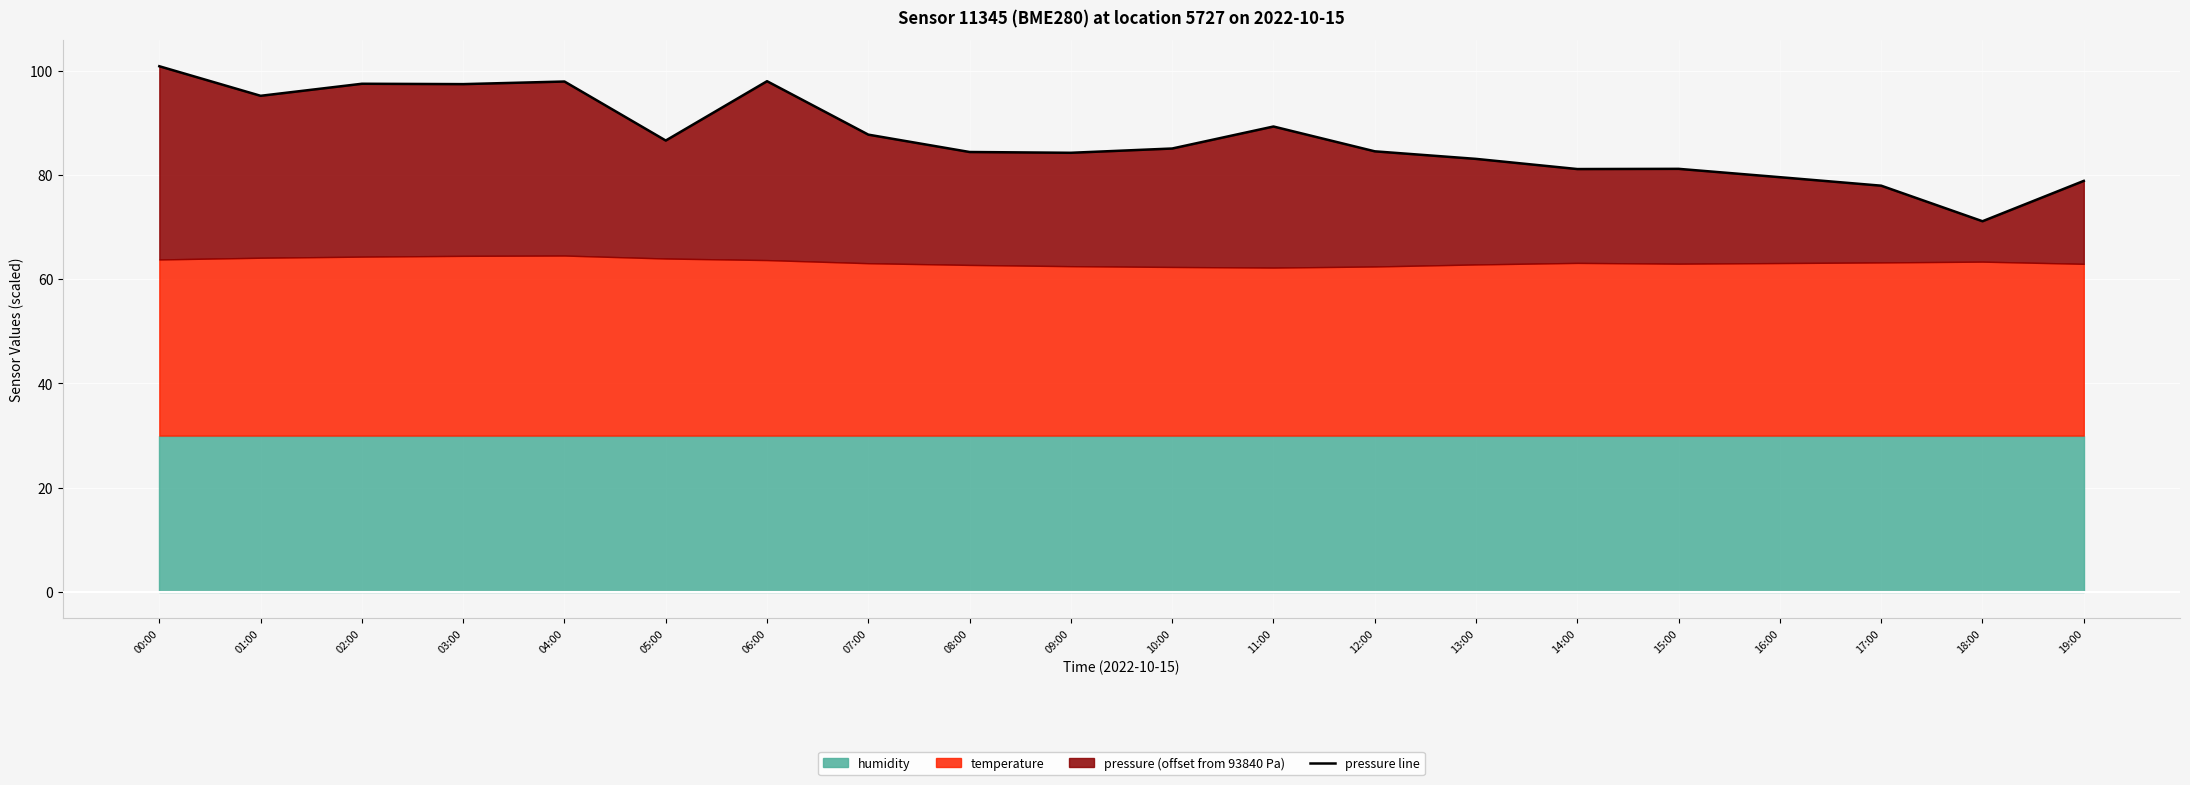

Reading left to right, what are all the values shown in this chart?

100.8	95.2	97.5	97.4	97.9	86.6	98.0	87.7	84.4	84.2	85.1	89.3	84.5	83.1	81.1	81.2	79.6	77.9	71.1	78.9